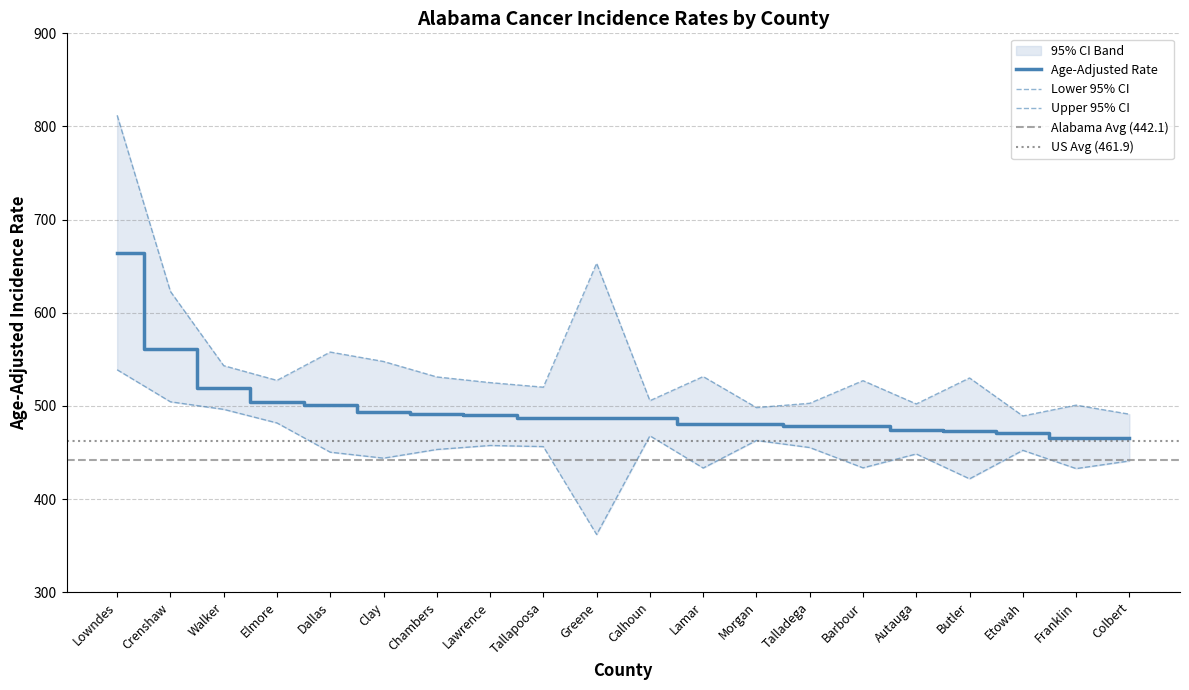

Which series has the widest spread of values?

Upper CI